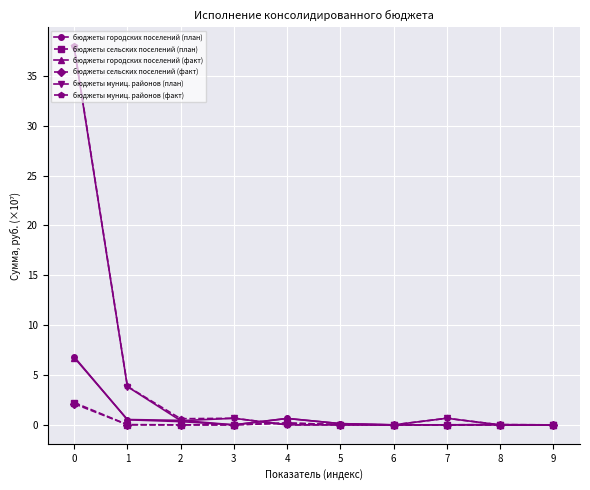

What is the maximum value shown in the chart?

38.0